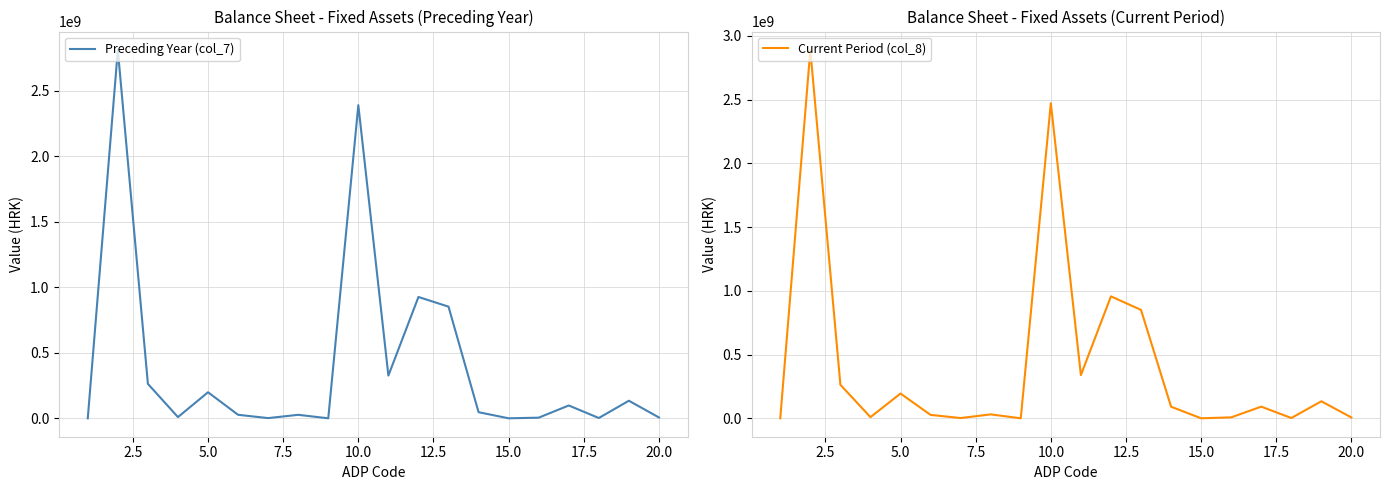

Is it true that Preceding Year (col_7) equals 25703345 at 16?

False